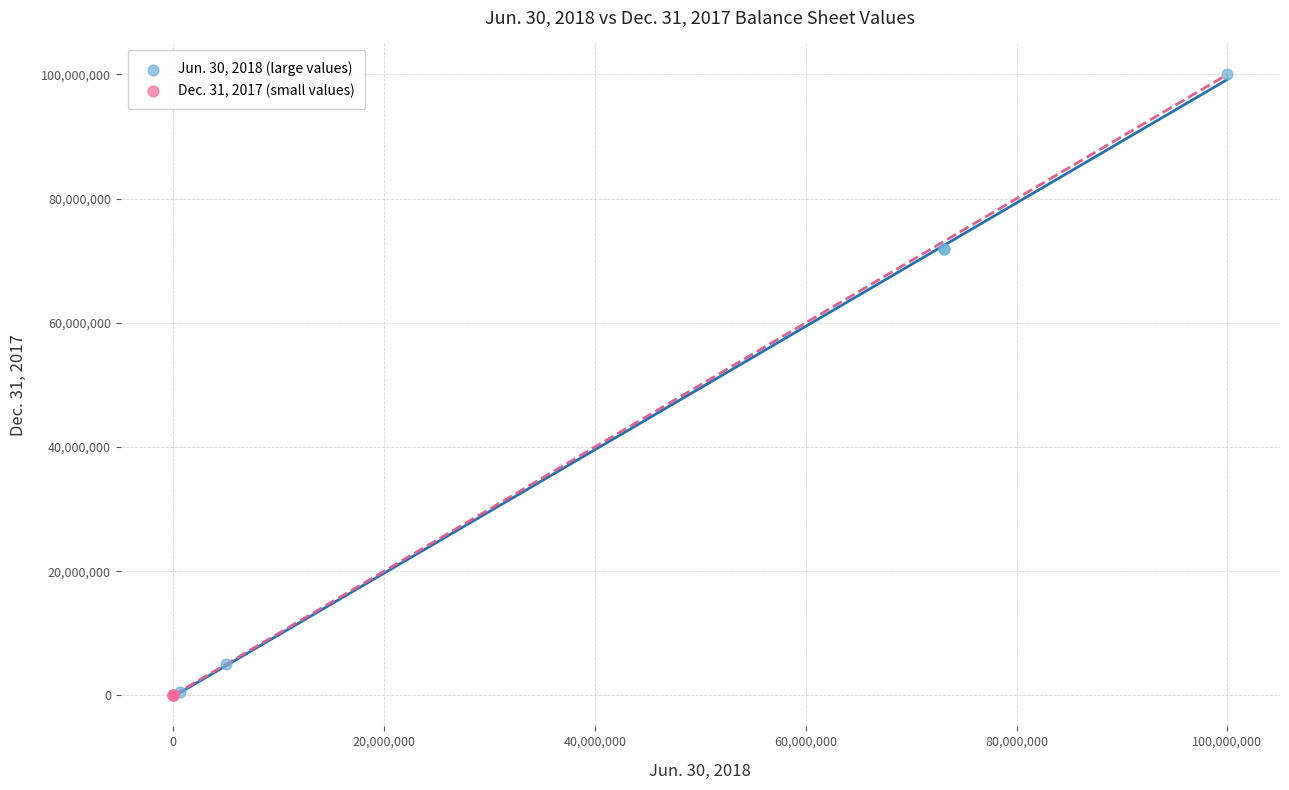

What are all the series names shown in the legend?

Jun. 30, 2018 (large values), Dec. 31, 2017 (small values)